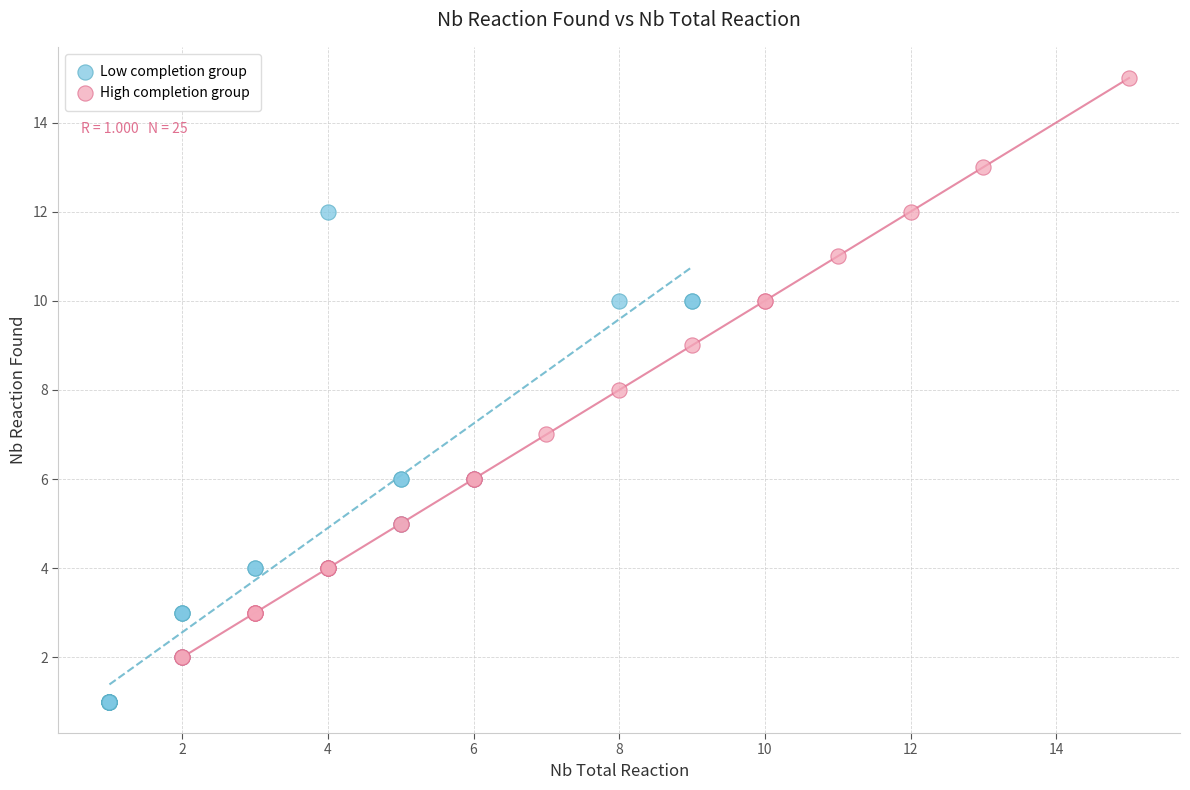

Which series has the widest spread of Y values?

High completion group